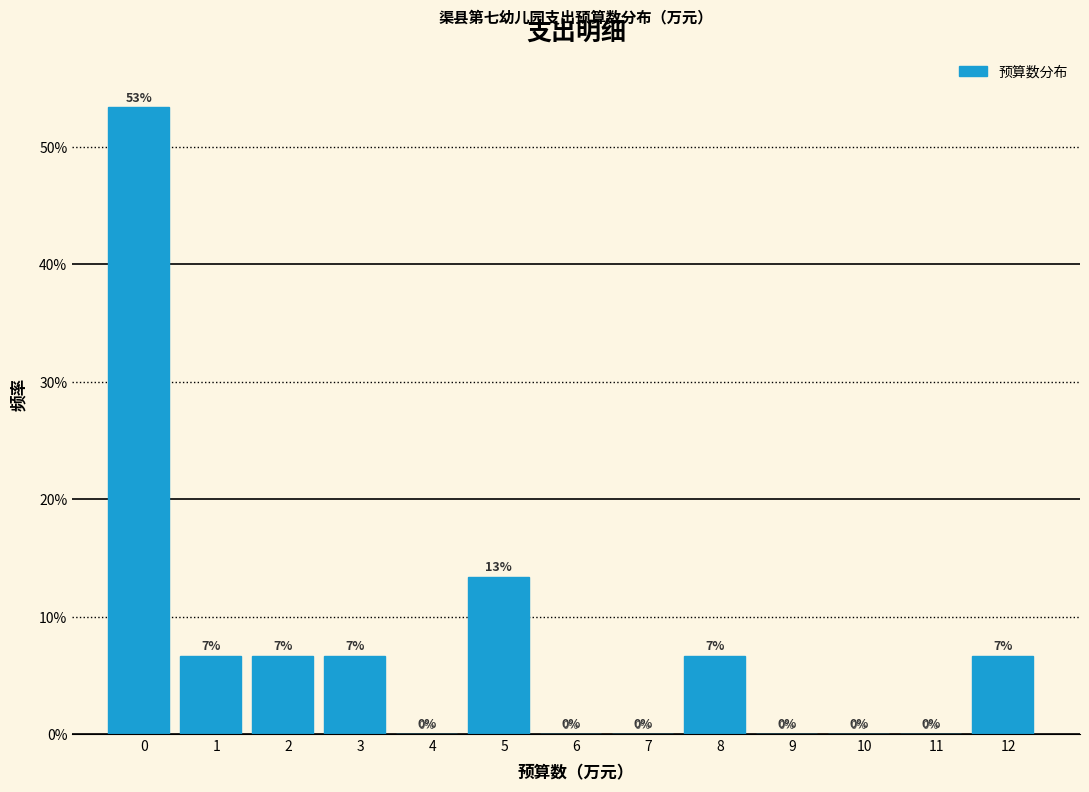

Which has a higher value, 11 or 3?

3